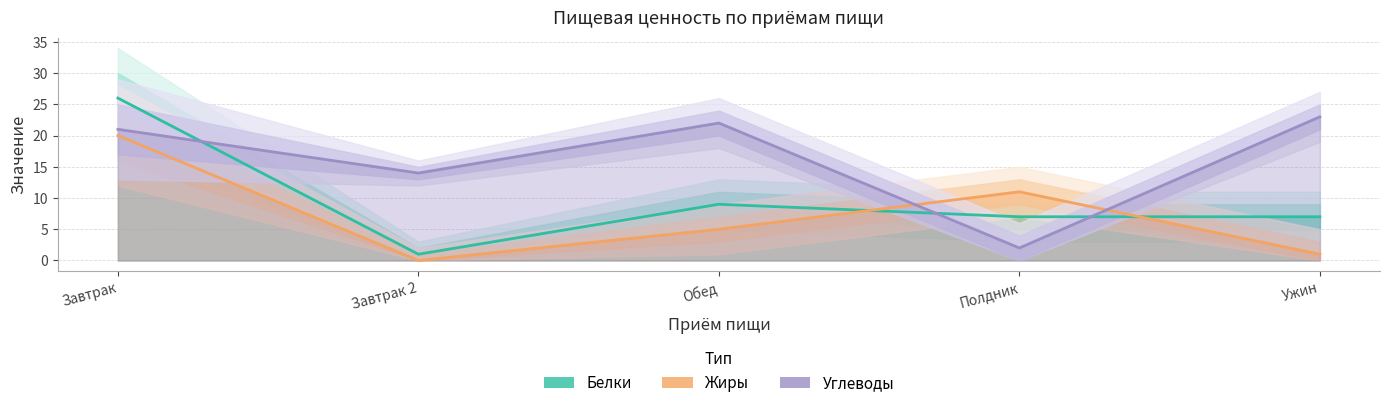

What is the lowest value of the Углеводы series?

2